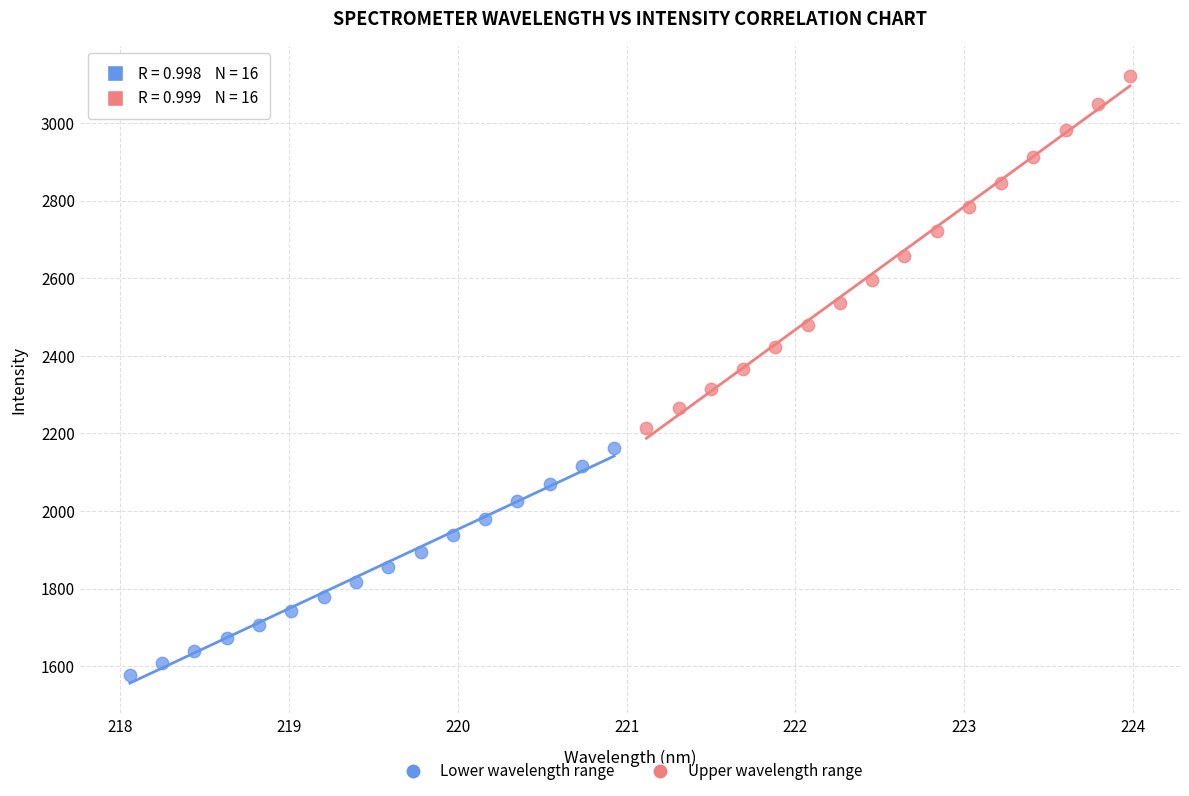

What are all the series names shown in the legend?

Lower wavelength range, Upper wavelength range